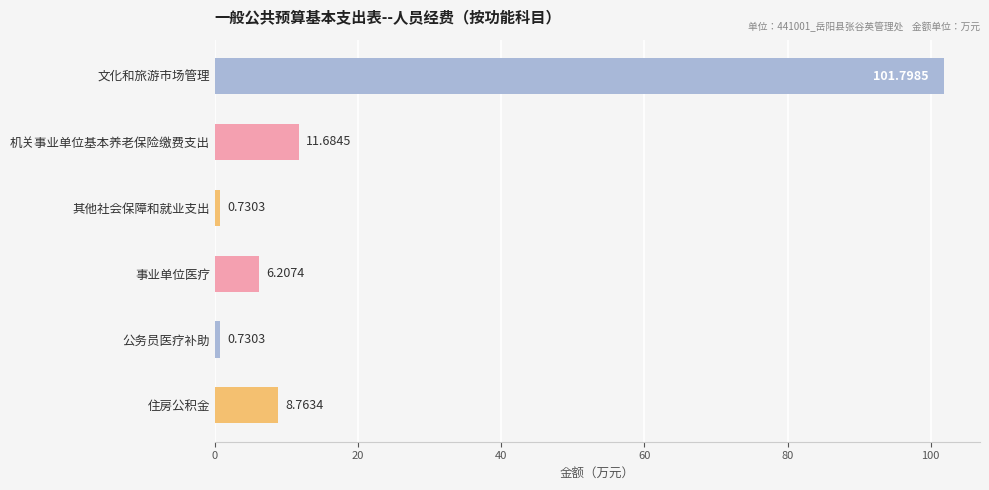

Which has a higher value, 文化和旅游市场管理 or 公务员医疗补助?

文化和旅游市场管理